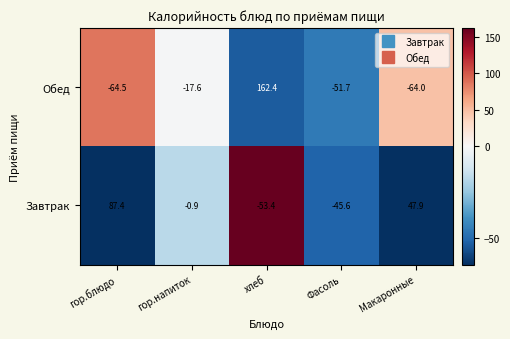

What value does the Обед series have at Фасоль?

-51.7